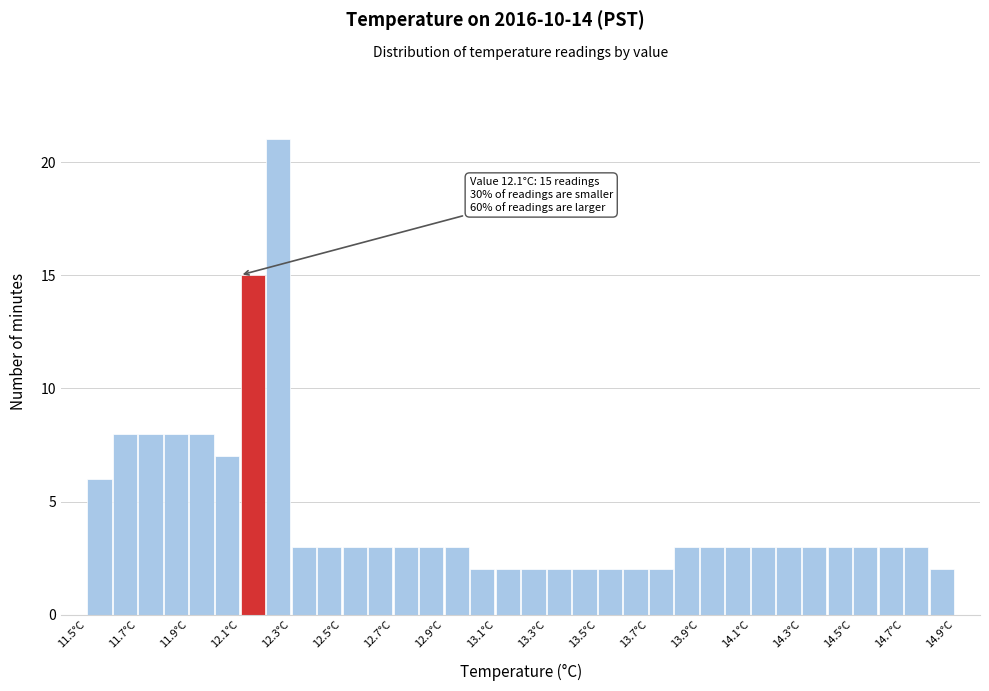

Over which range of the x-axis is the bar tallest?

12.2 to 12.3